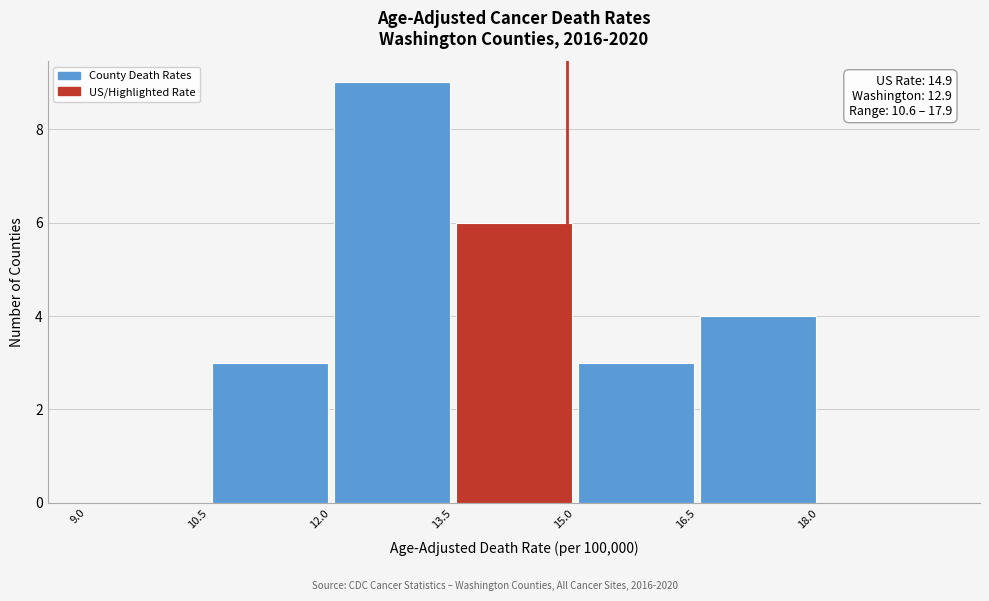

Which range on the x-axis has the tallest bar?

12.0 to 13.5